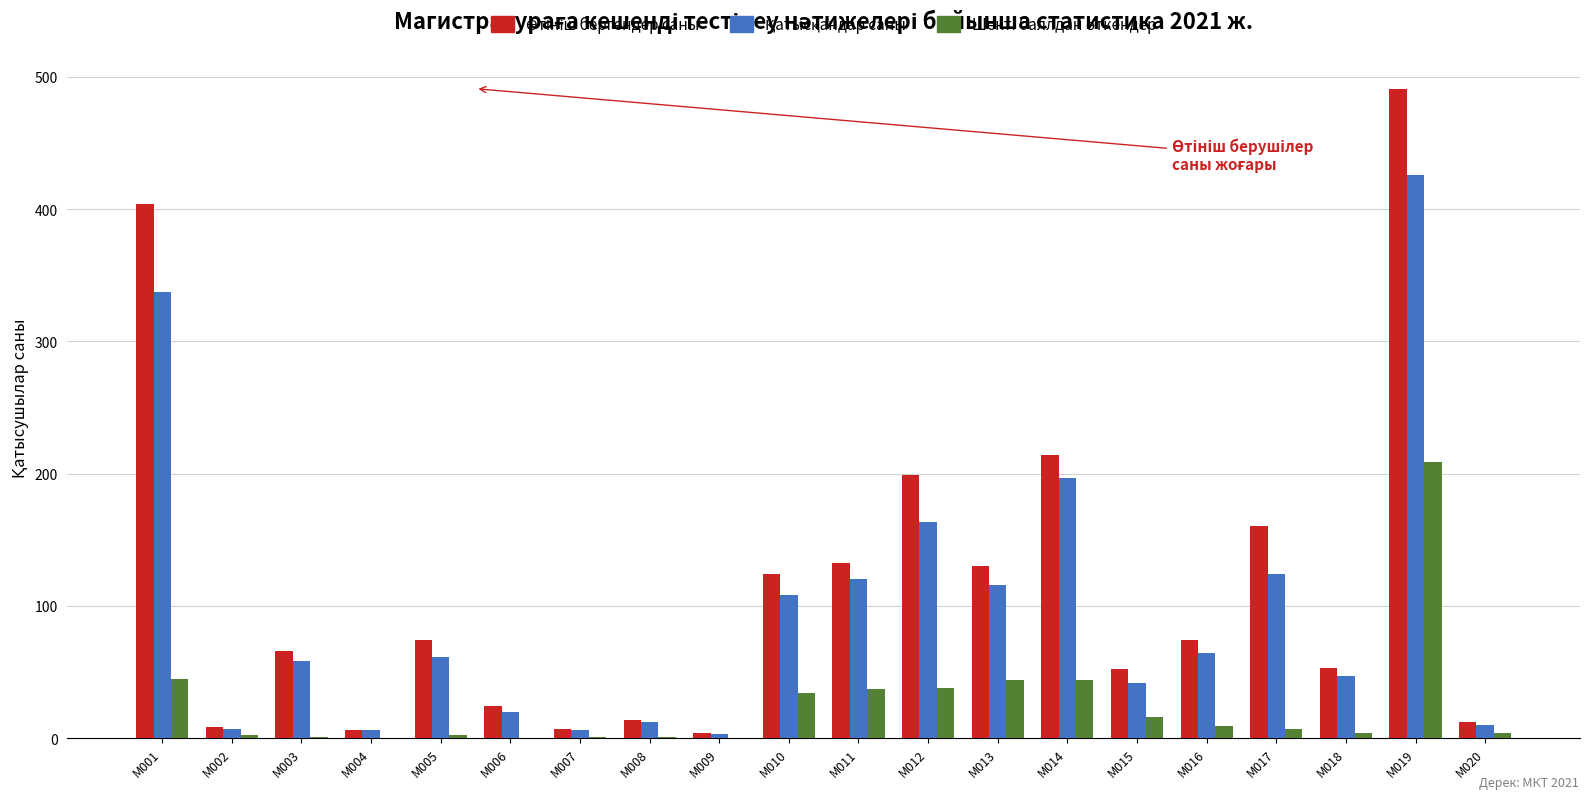

Is it true that Өтініш бергендер саны equals 31 at M005?

False